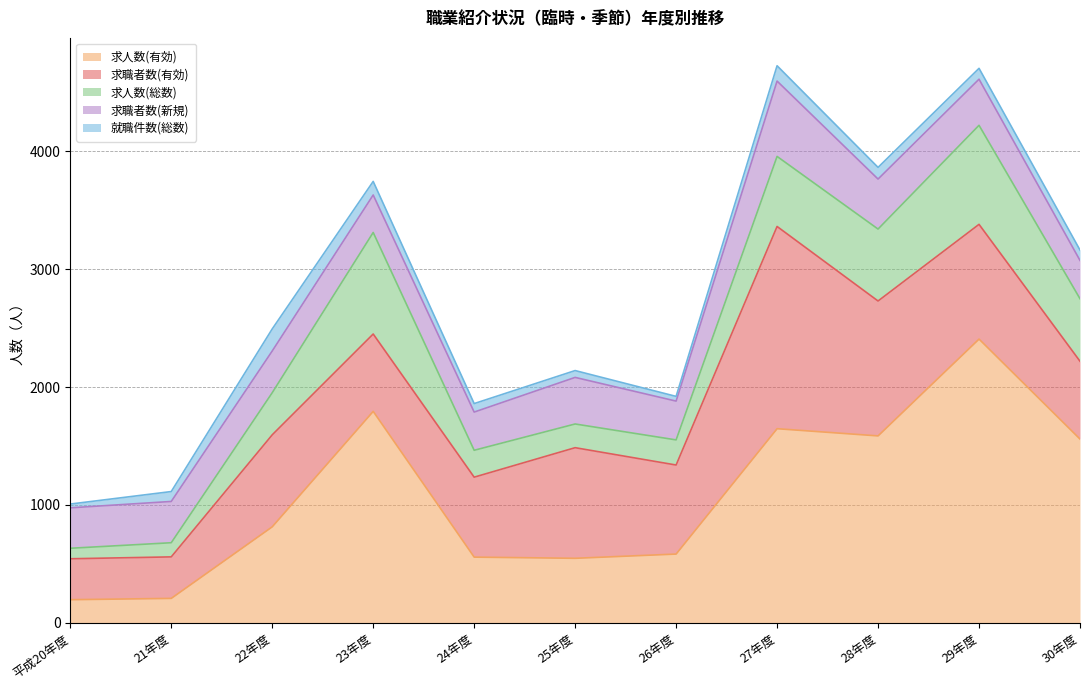

Rank the series by their maximum value, from lowest to highest.

就職件数(総数), 求職者数(新規), 求人数(総数), 求職者数(有効), 求人数(有効)